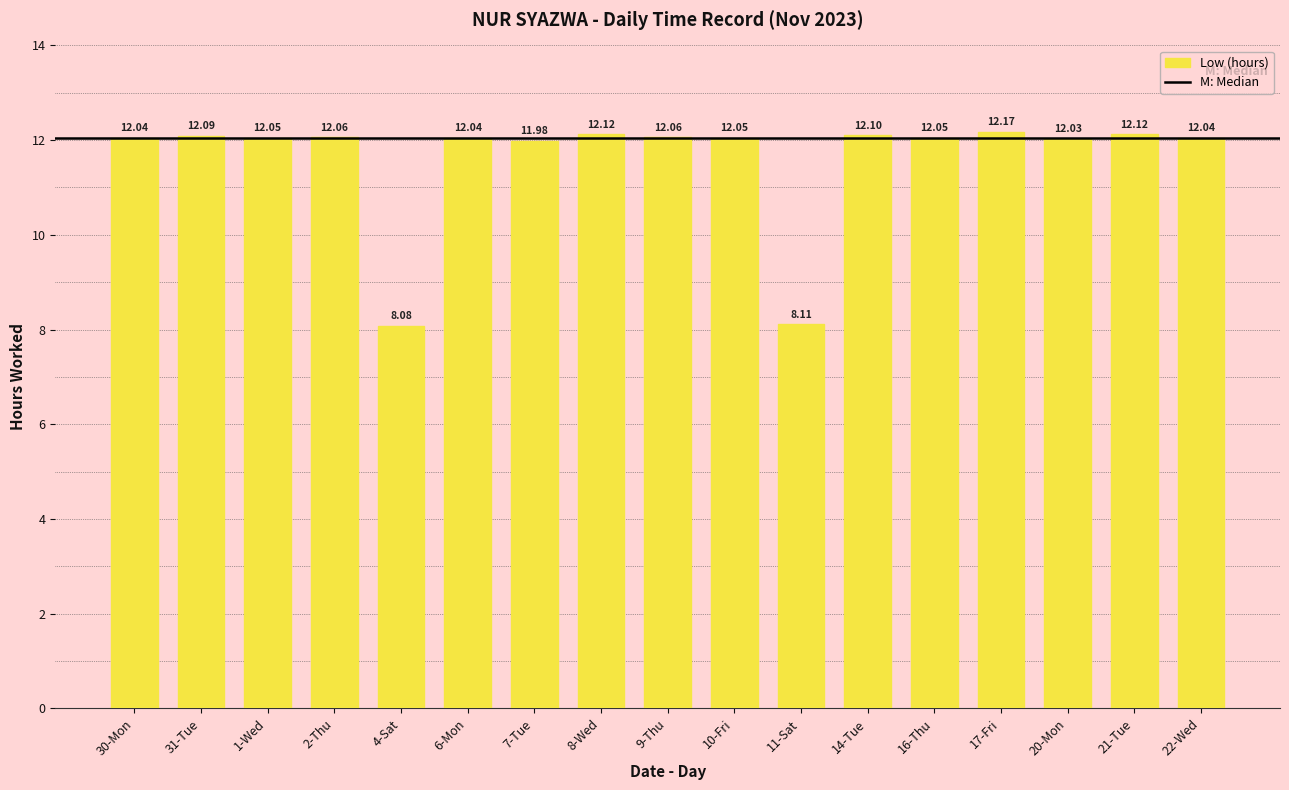

Which has a higher value, 7-Tue or 10-Fri?

10-Fri